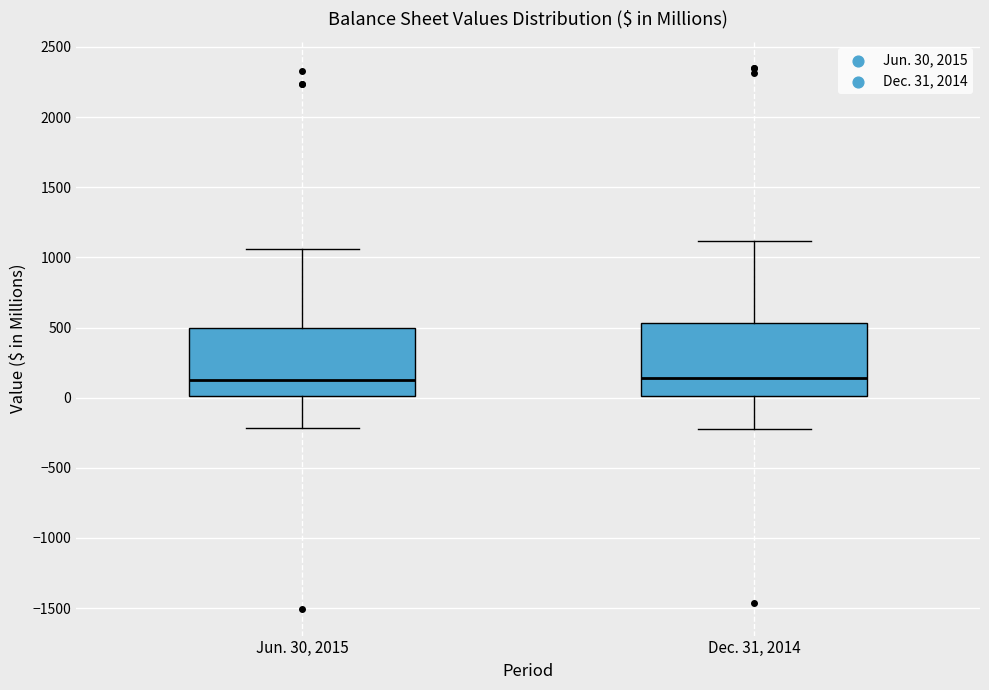

Where is the lower edge of the box for Jun. 30, 2015 on the y-axis? The values are not printed on the chart, so give them approximately, as read against the axis.

0